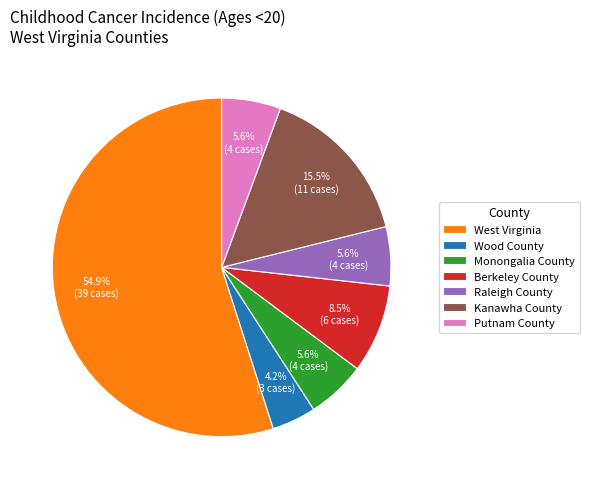

To the nearest percent, what is the combined percentage of Putnam County and Raleigh County?

11%